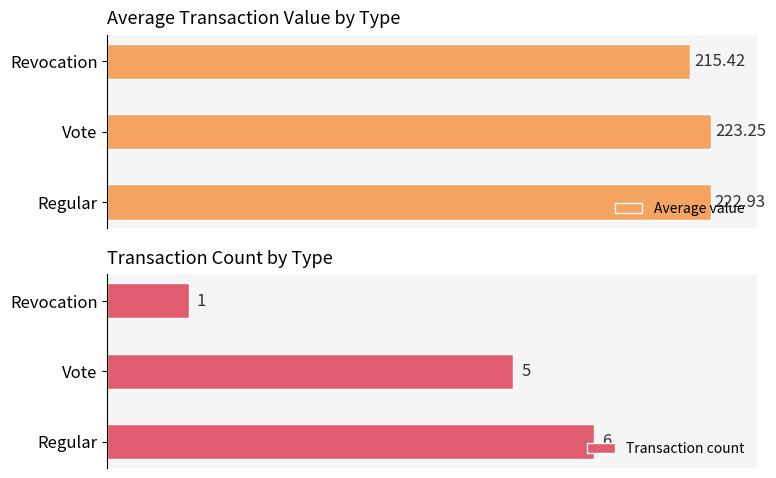

At which label does Average value reach its peak?

Vote